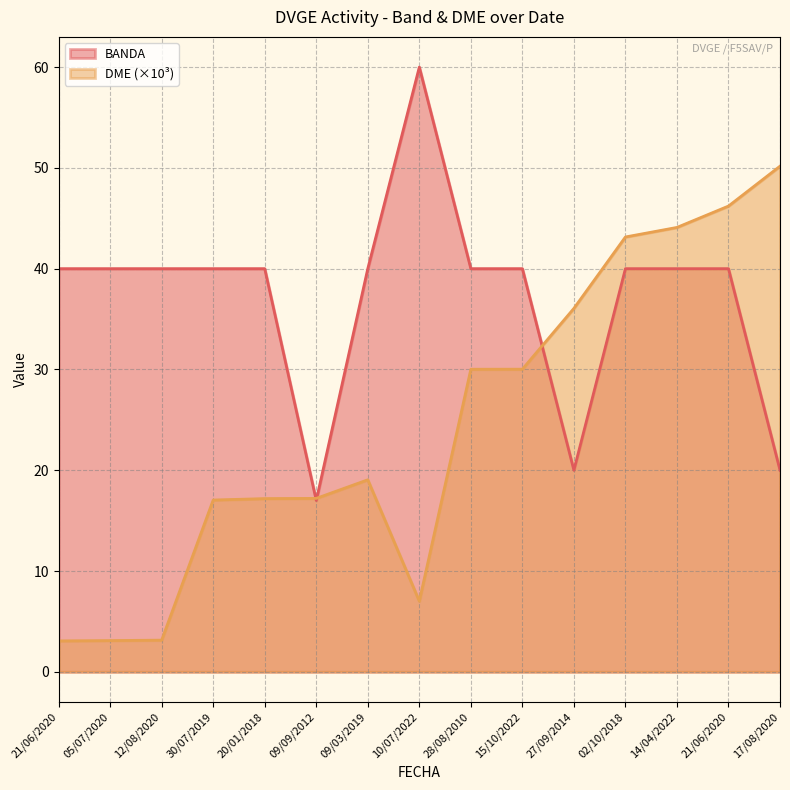

Rank the categories by DME value from lowest to highest.

21/06/2020, 05/07/2020, 12/08/2020, 10/07/2022, 30/07/2019, 20/01/2018, 09/09/2012, 09/03/2019, 28/08/2010, 15/10/2022, 27/09/2014, 02/10/2018, 14/04/2022, 21/06/2020, 17/08/2020